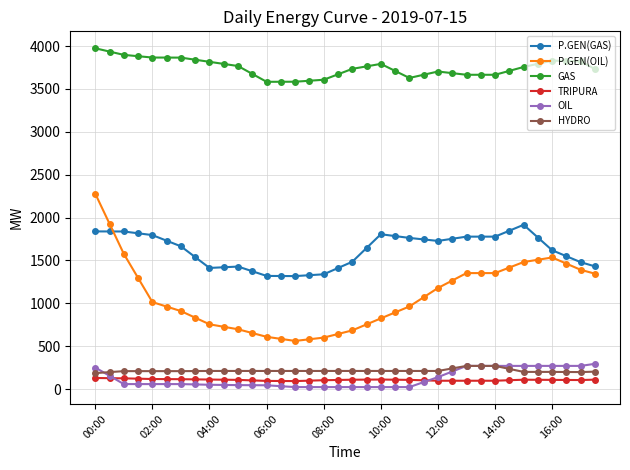

Which series has the widest spread of values?

P.GEN(OIL)